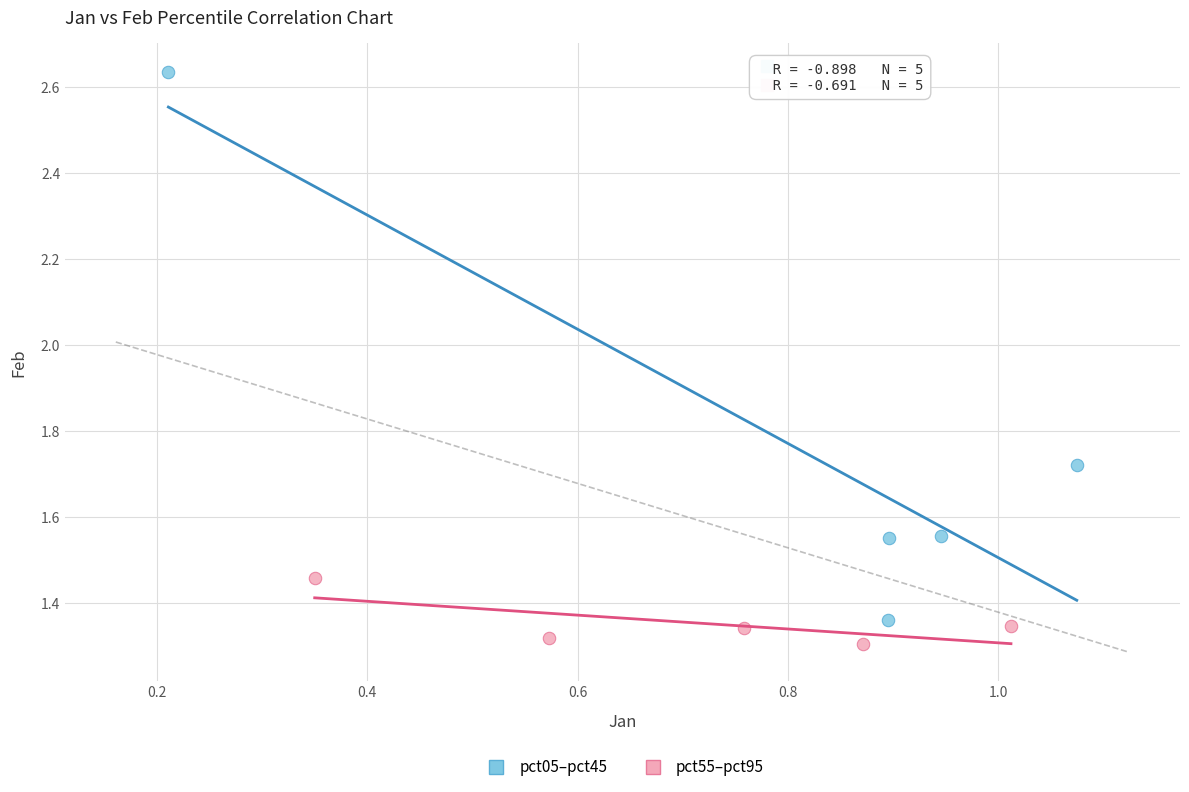

What are all the series names shown in the legend?

pct05–pct45, pct55–pct95